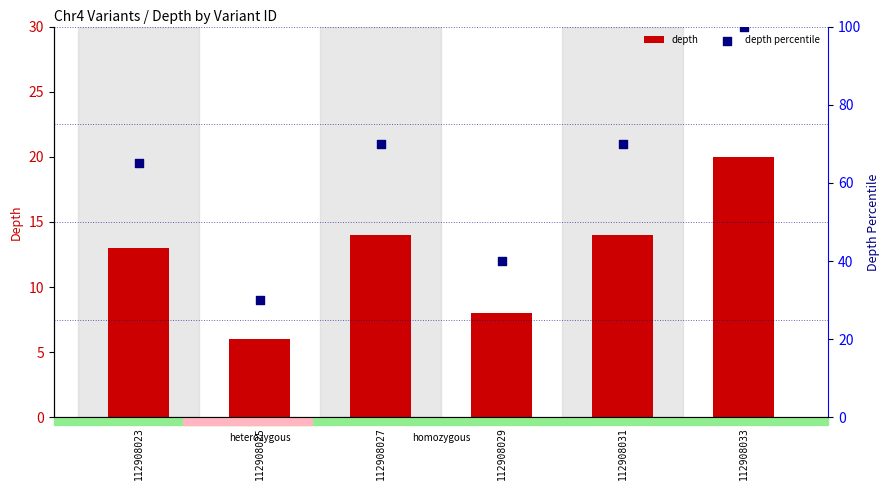

What are all the series names shown in the legend?

depth, depth percentile